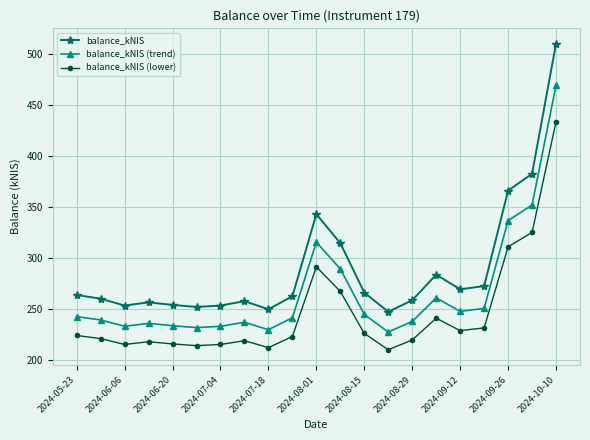

At how many categories does at least one series exceed 302?

5